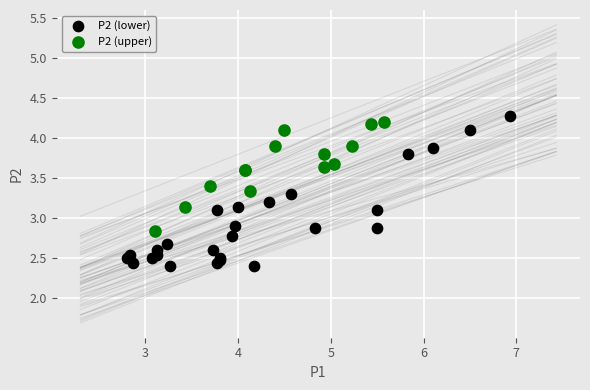

What are all the series names shown in the legend?

P2 (lower), P2 (upper)